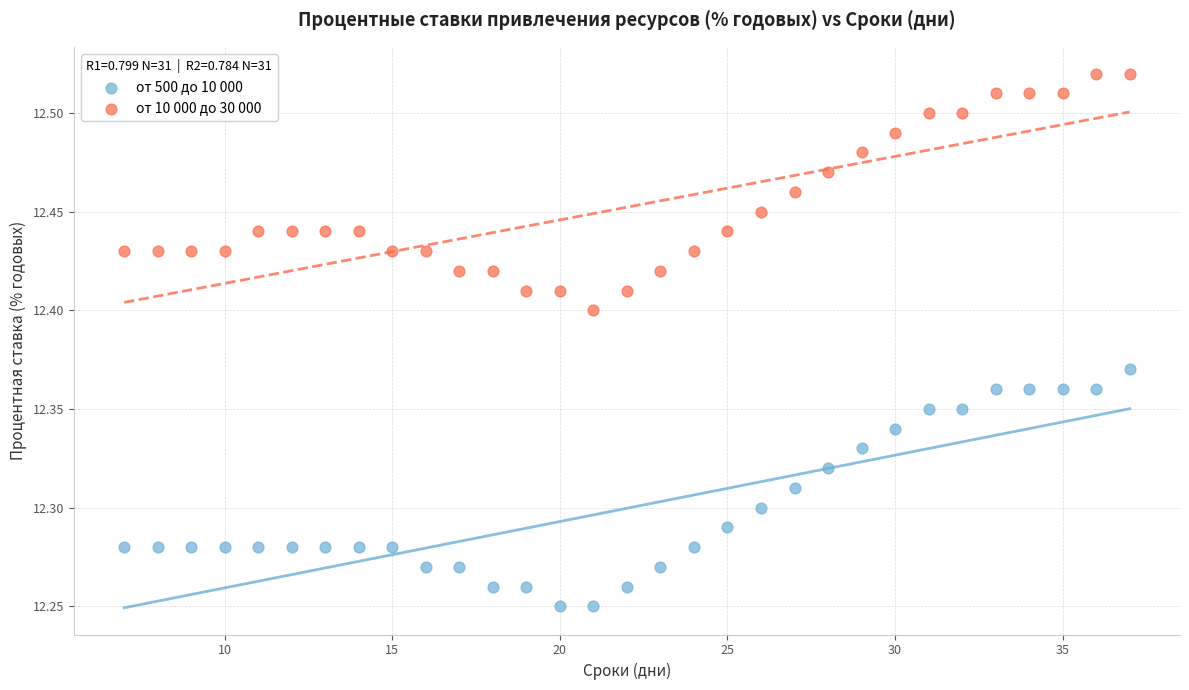

Across all data points, what is the range of X values (max minus min)?

30.0